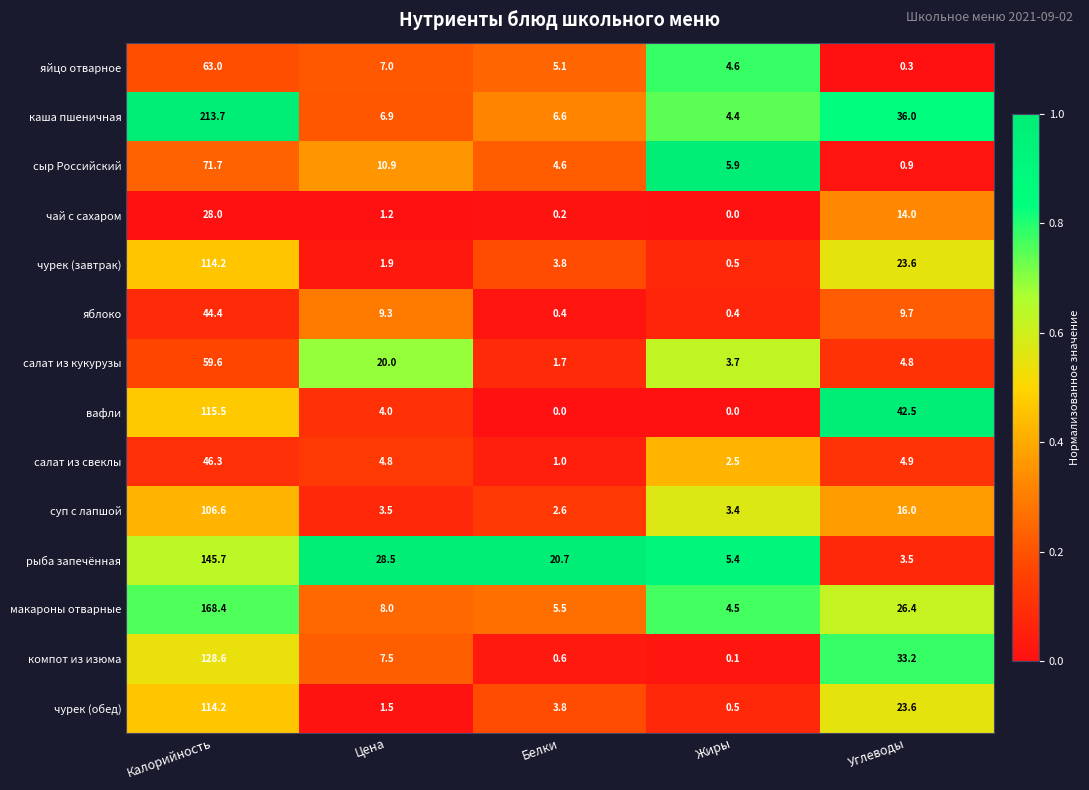

What is the total value across all series at Калорийность?

1419.9